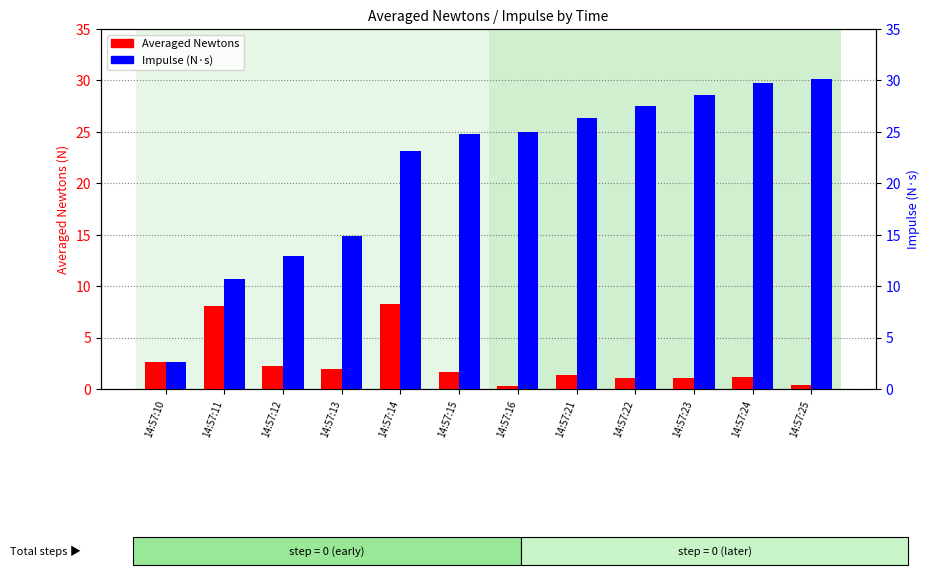

What is the value of the Impulse bar at the 3rd from the left?

12.9